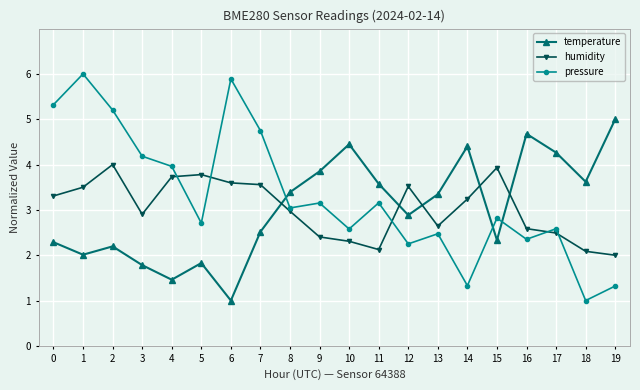

True or false: humidity has more than 0 interior local peaks.

True